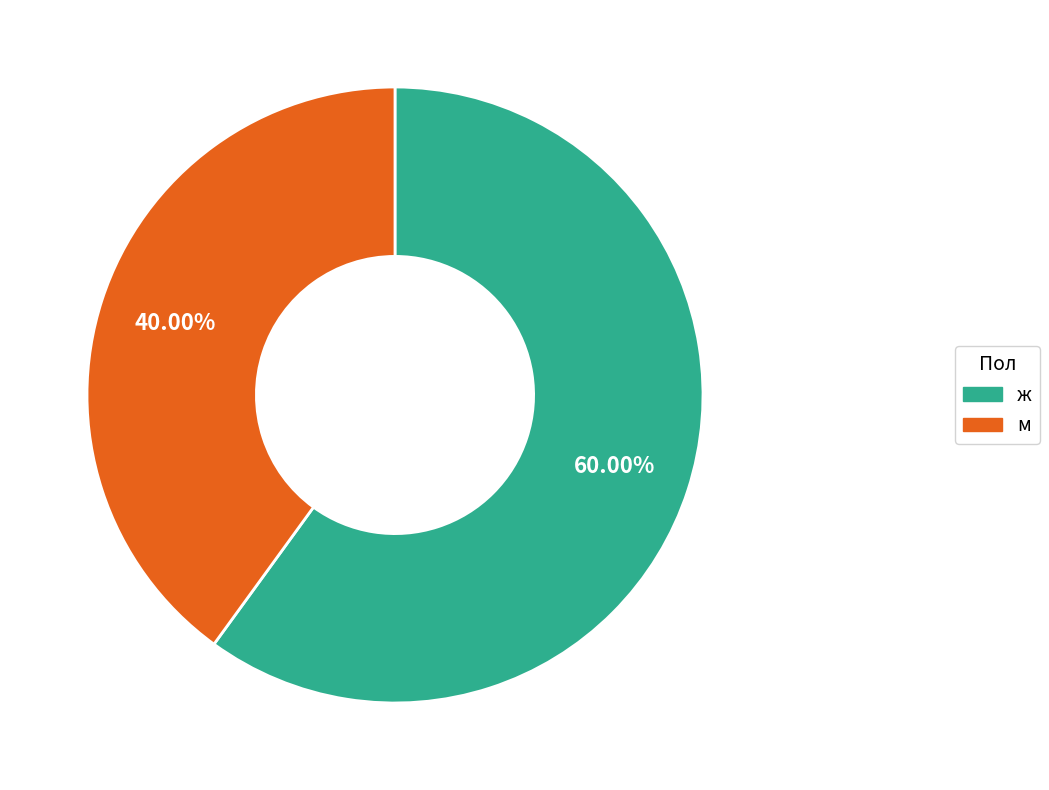

Which category has the biggest portion of the pie?

ж